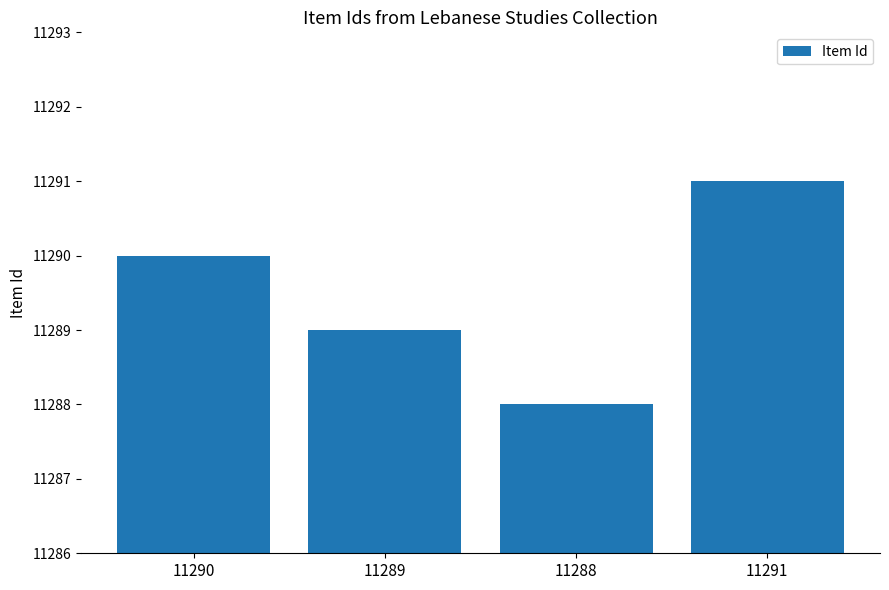

List the labels in order of value, largest first.

11291, 11290, 11289, 11288